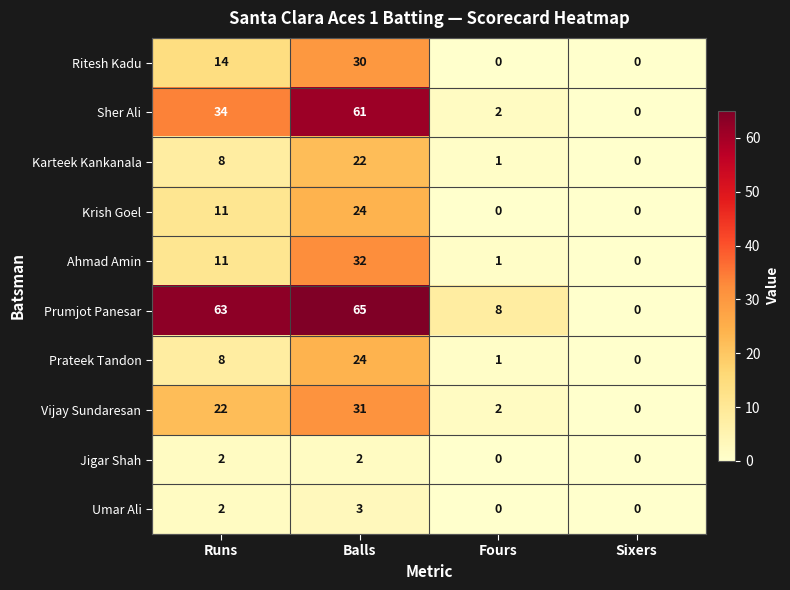

What is the difference between the maximum and minimum values in the Ritesh Kadu series?

30